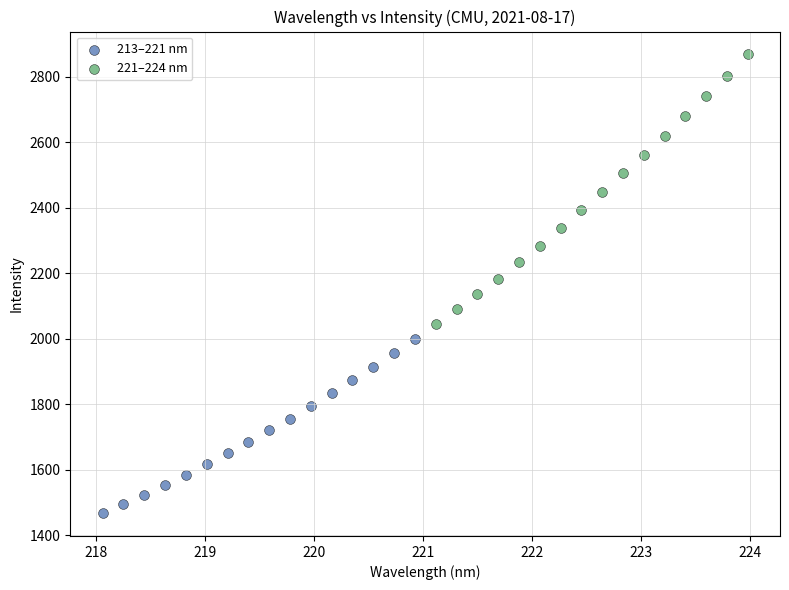

Which series has the widest spread of Y values?

221–224 nm